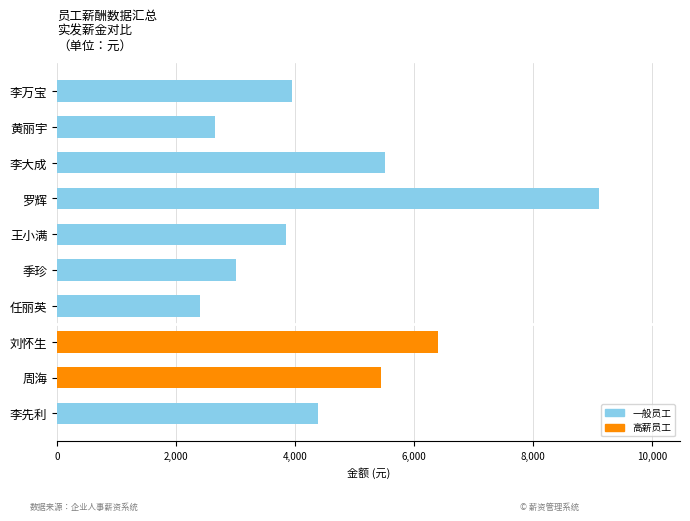

Which has a higher value, 季珍 or 任丽英?

季珍